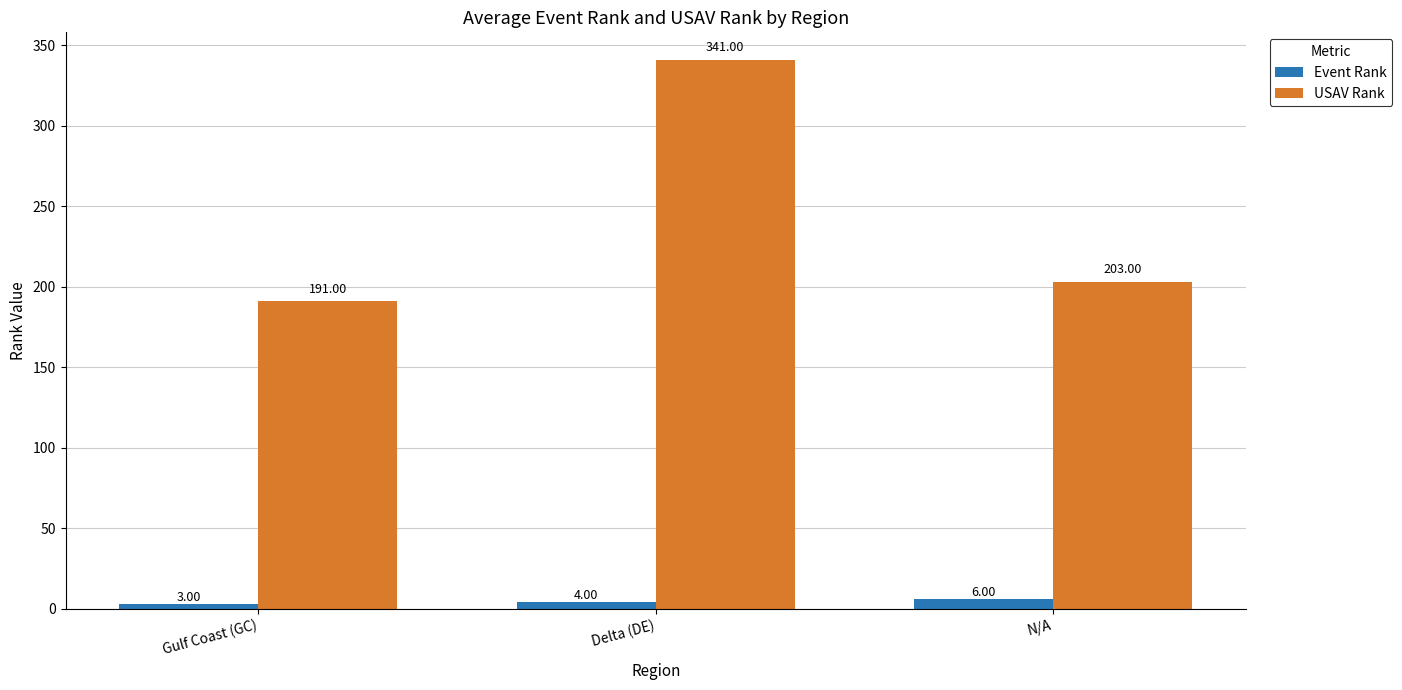

What is the total value across all series at N/A?

209